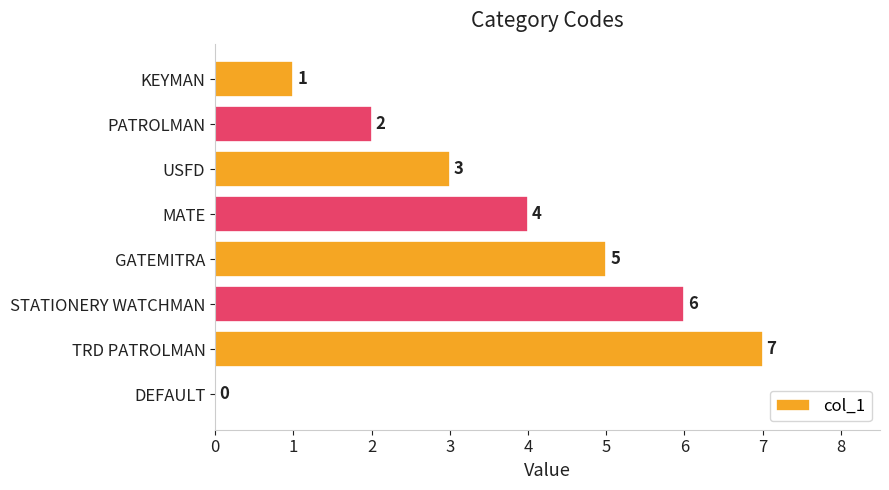

Which label corresponds to the largest value in the chart?

TRD PATROLMAN